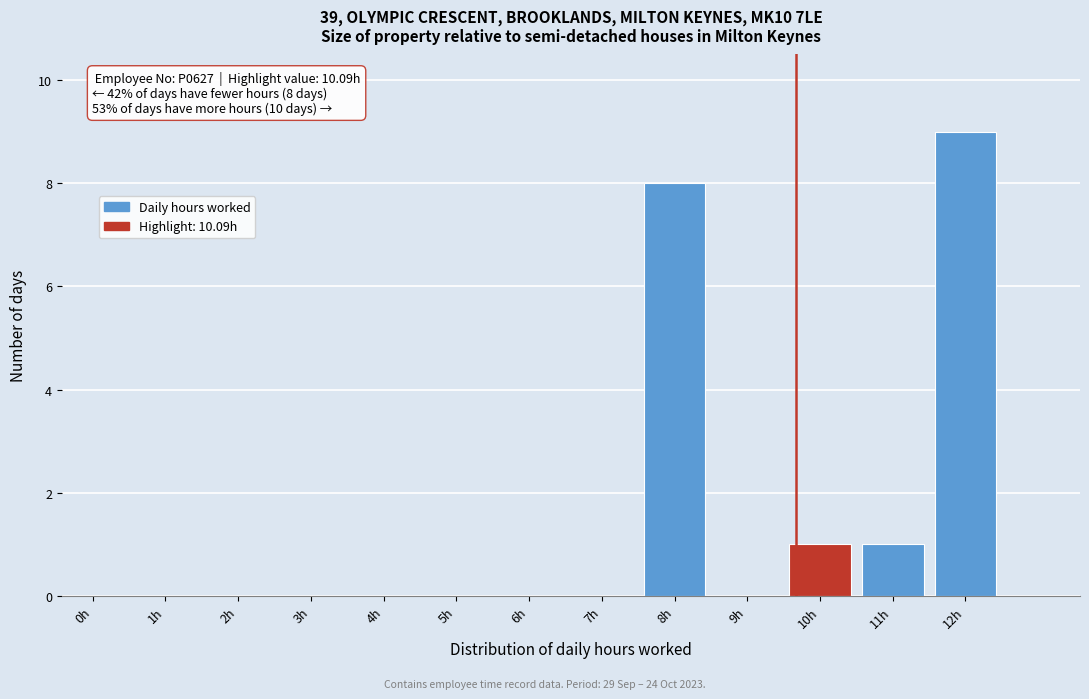

Reading left to right, extract all data points from this chart.

0h=0	1h=0	2h=0	3h=0	4h=0	5h=0	6h=0	7h=0	8h=8	9h=0	10h=1	11h=1	12h=9